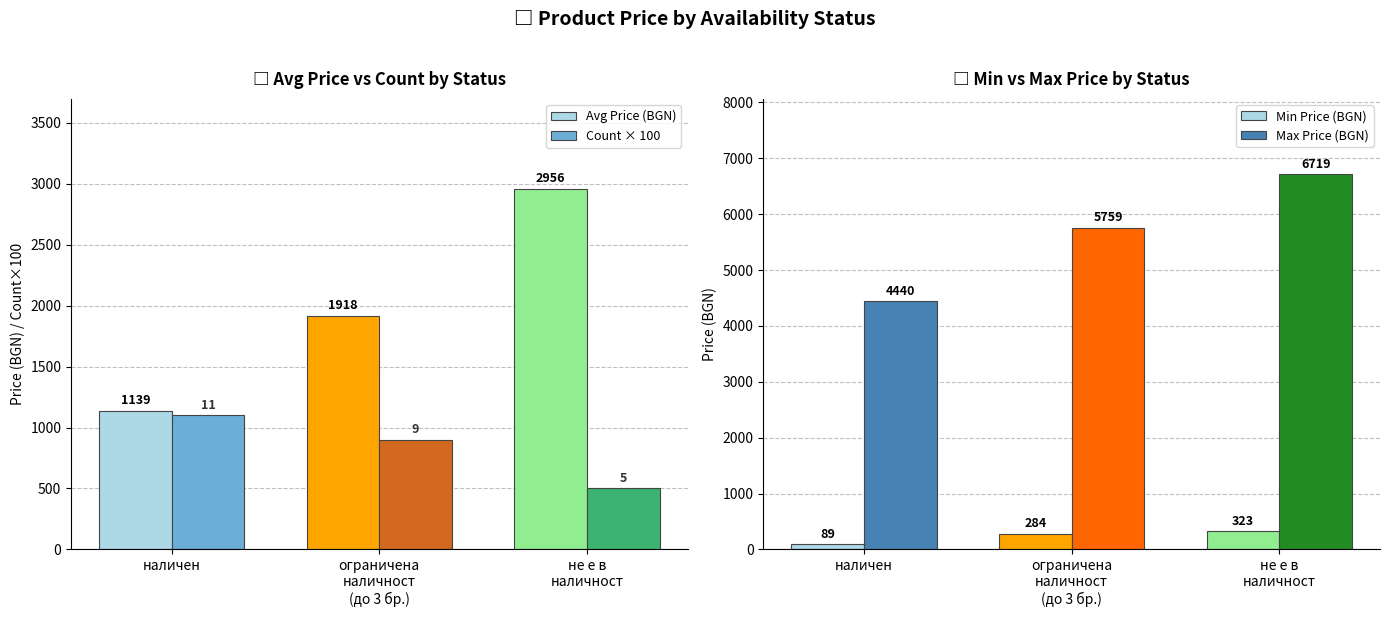

At which category is the sum across all series the highest?

не е в
наличност